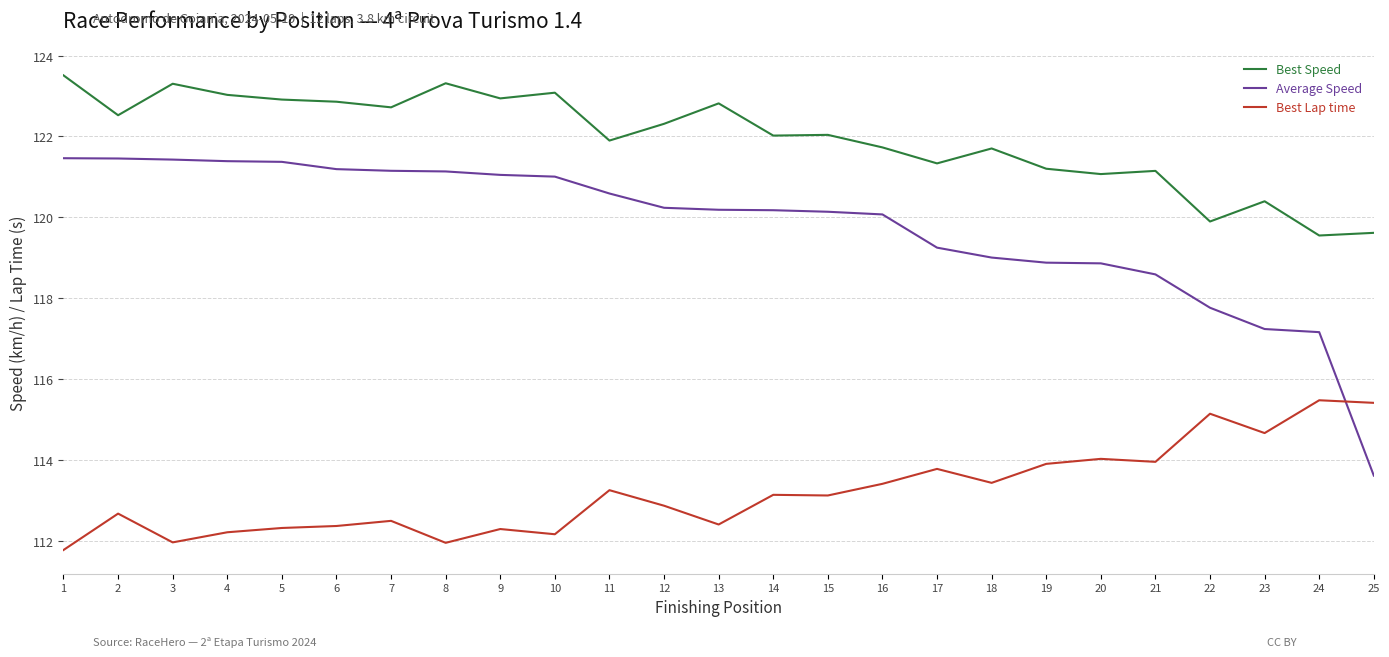

What is the total value across all series at 14?

355.3